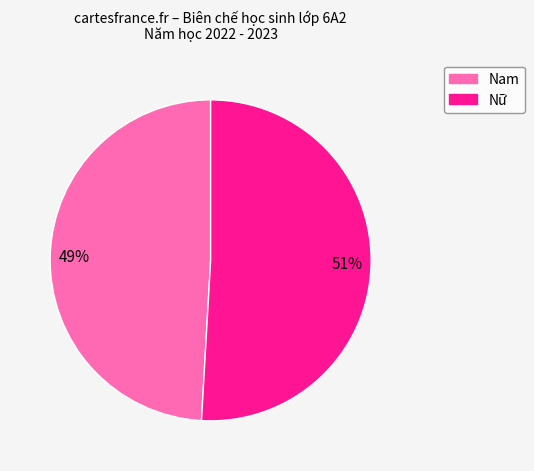

True or false: Nữ accounts for 62% of the total.

False